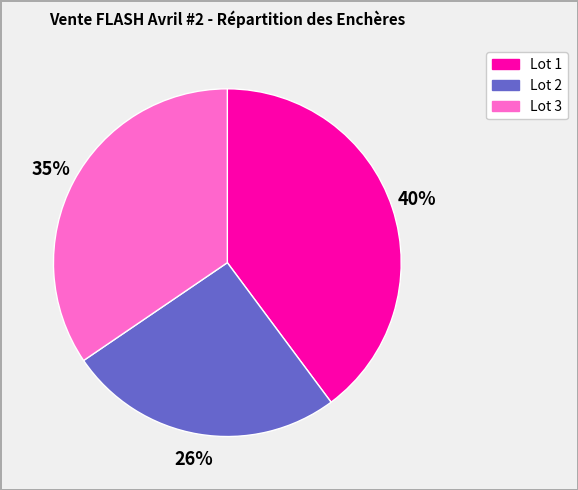

How many segments does this pie chart have?

3